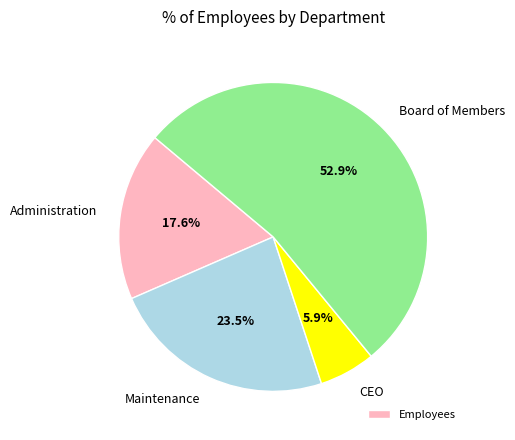

Combined, do Board of Members and Administration account for over 50%?

Yes